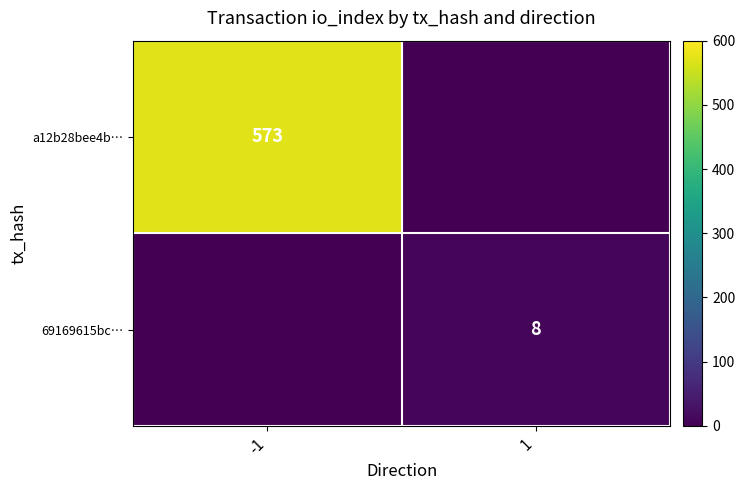

Is it true that a12b28bee4b… equals 351 at -1?

False